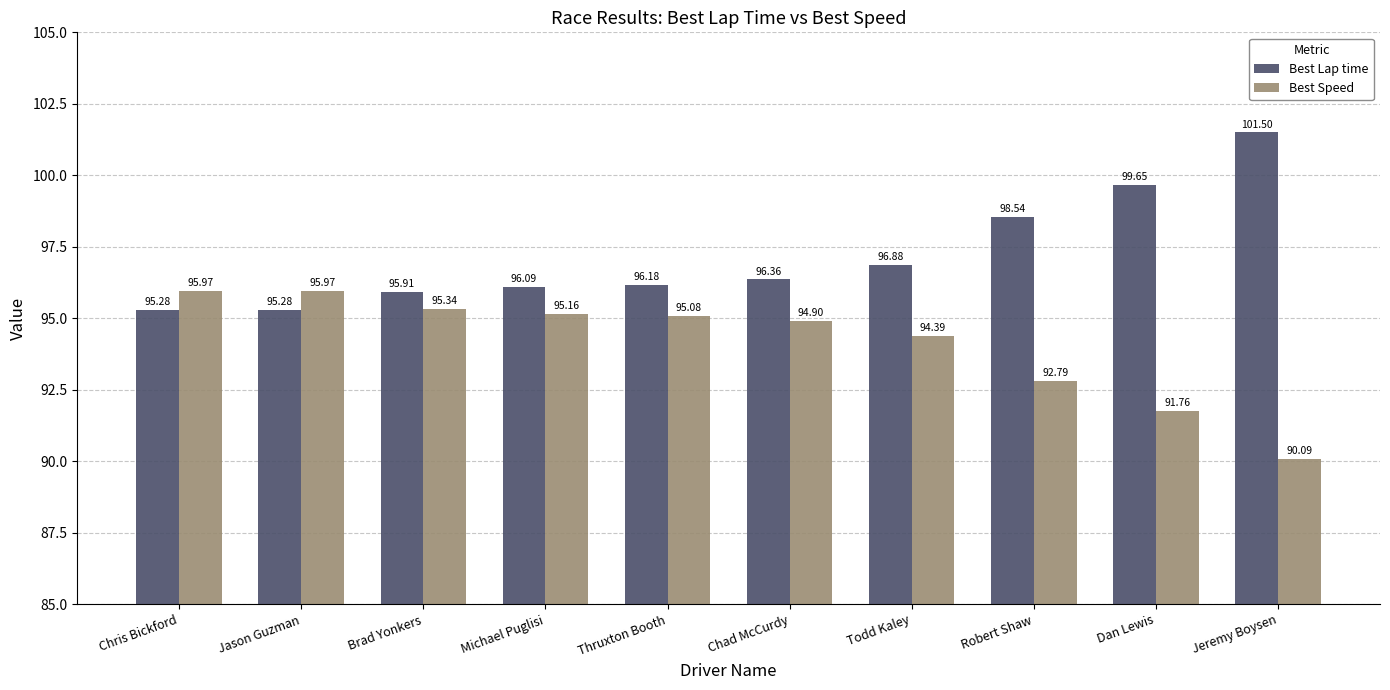

List the series in order of their overall mean, lowest first.

Best Speed, Best Lap time